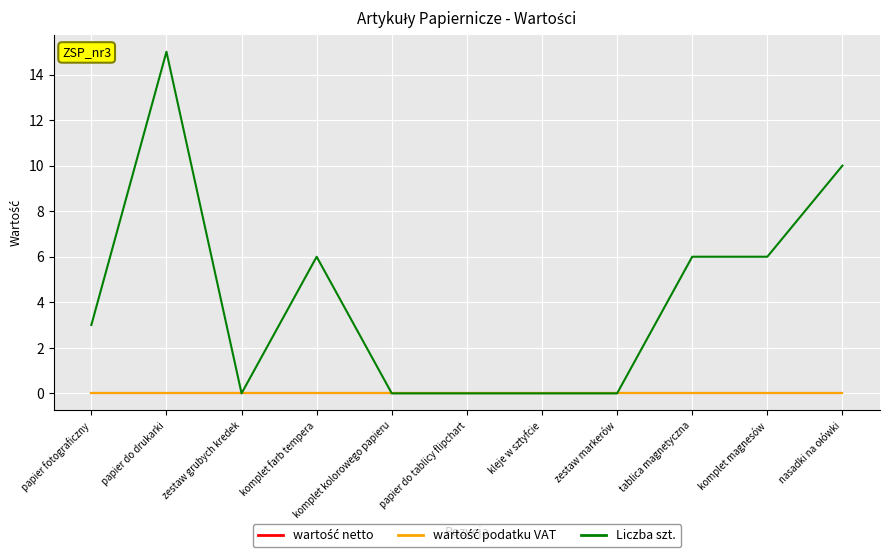

Is this an area chart (filled region under the line)?

No